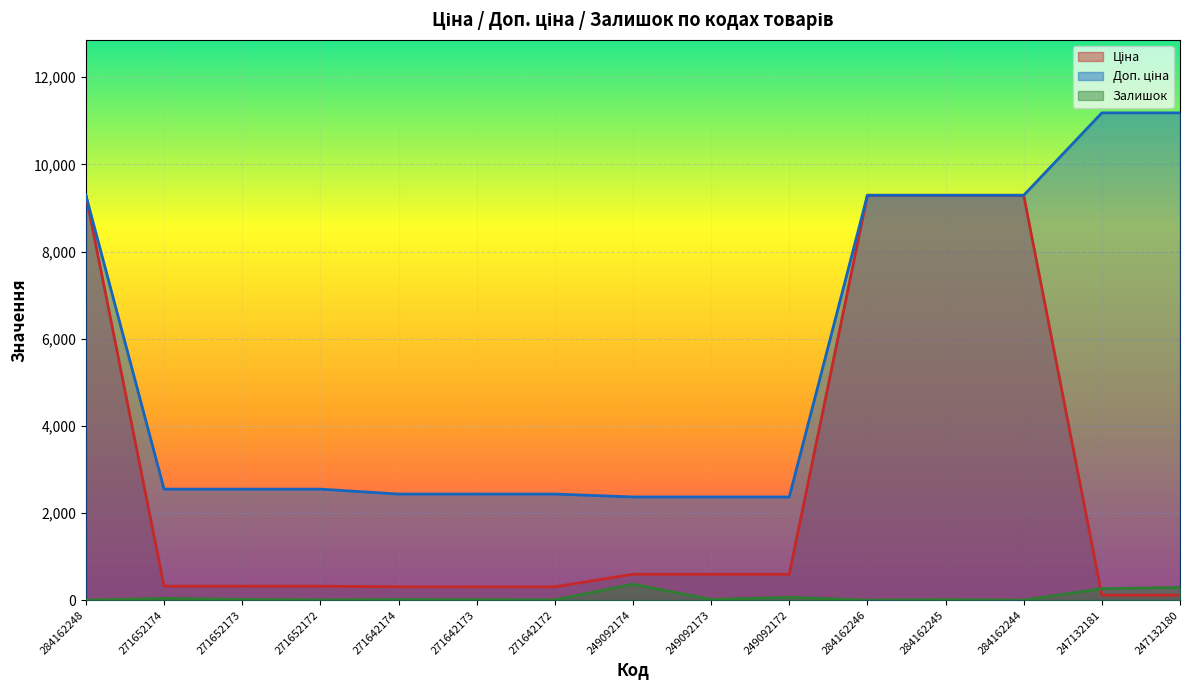

What is the label of the 9th point from the right?

271642172